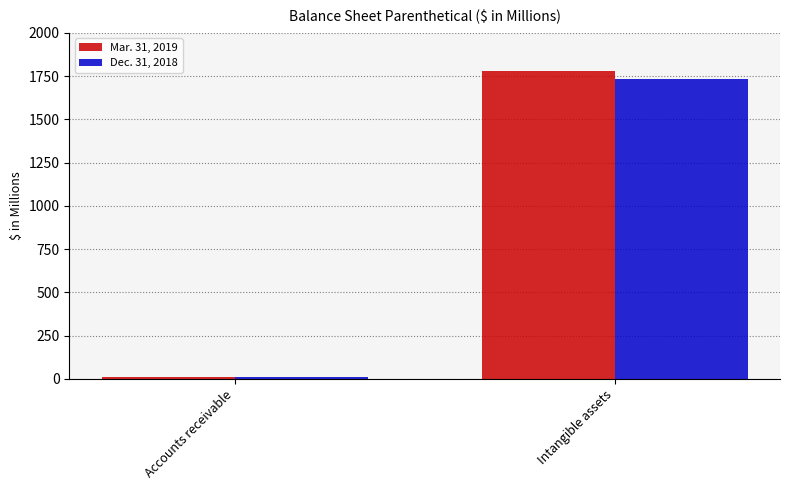

What is the sum of all Dec. 31, 2018 values?

1746.6